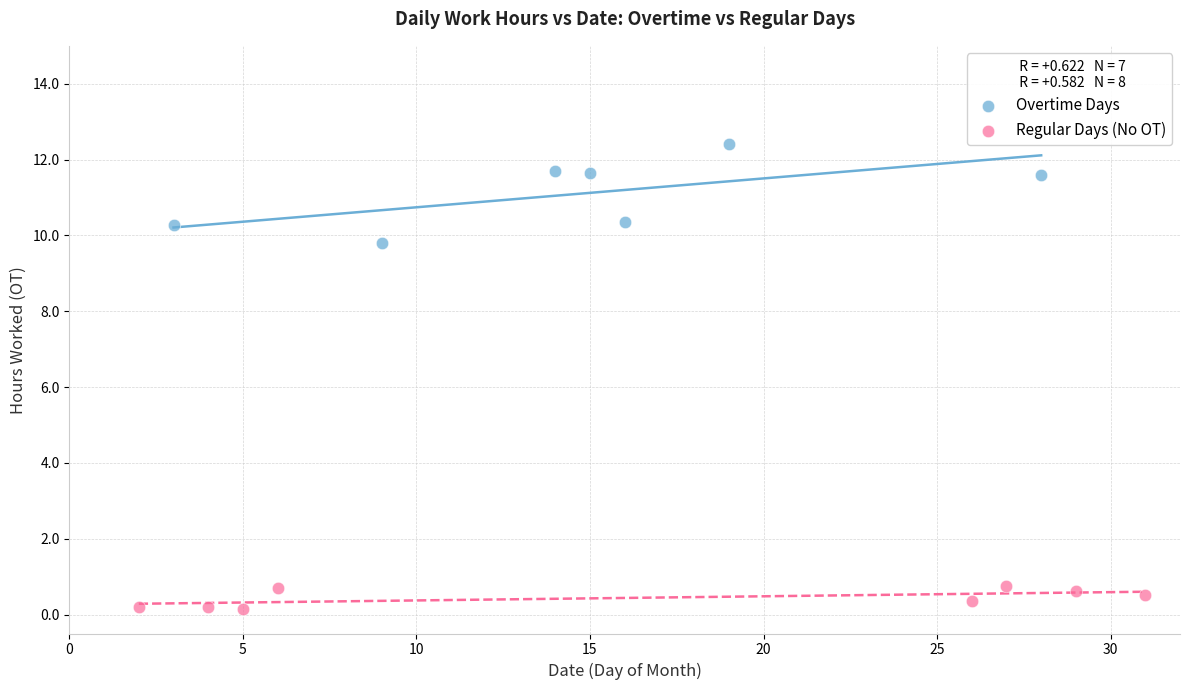

Which series contains the highest Y value?

Overtime Days